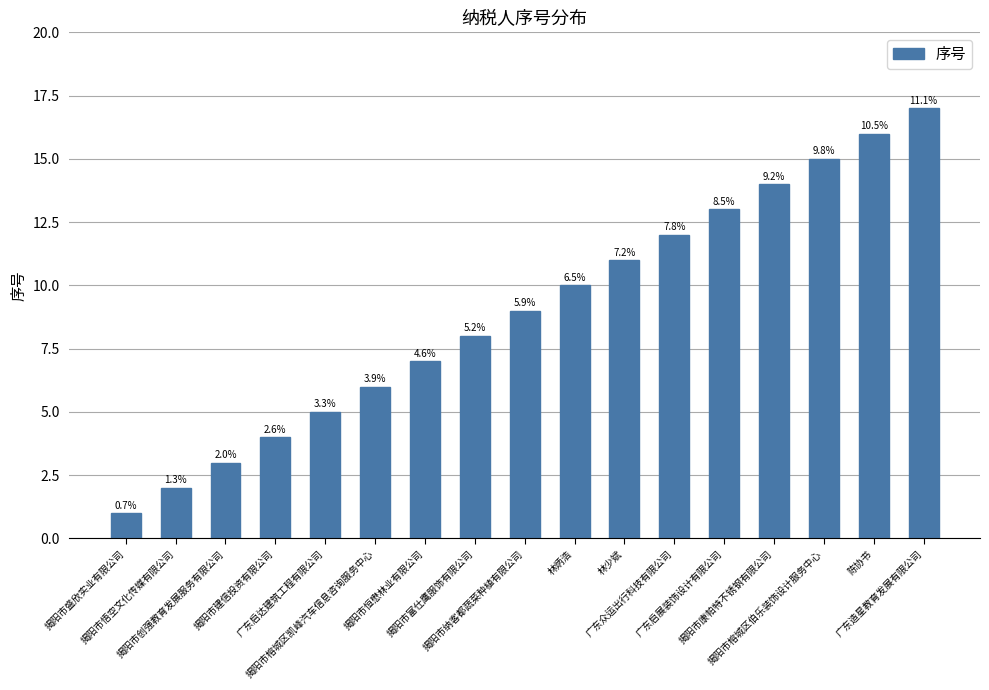

Are the bars horizontal?

No